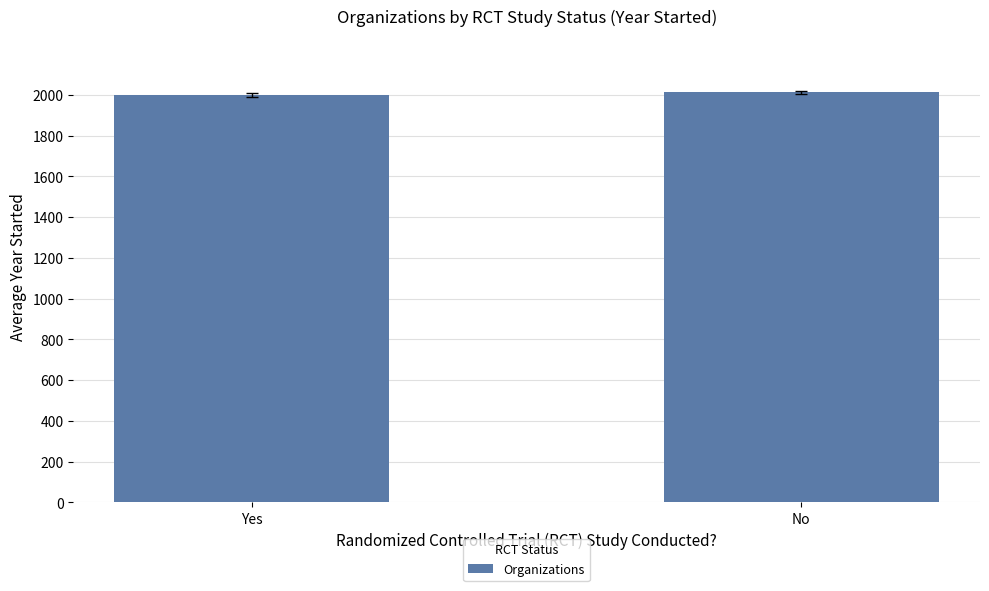

The value at Yes is 3288.1. True or false?

False